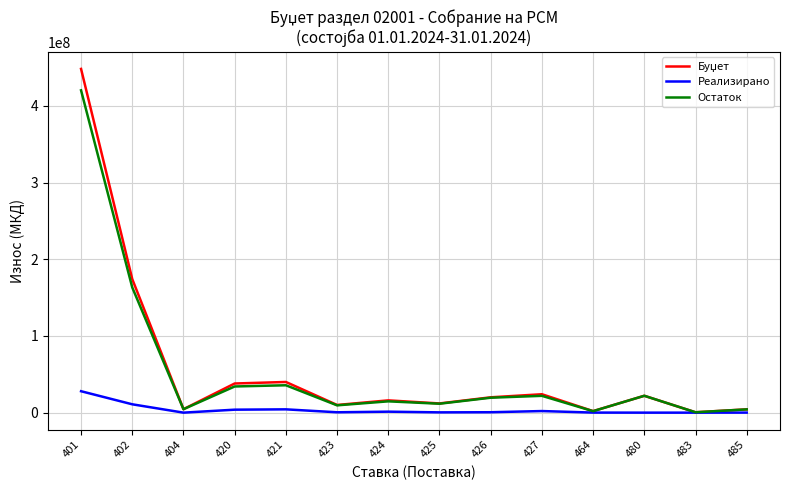

In Реализирано, how many points are higher than both neighbors (excluding endpoints)?

3